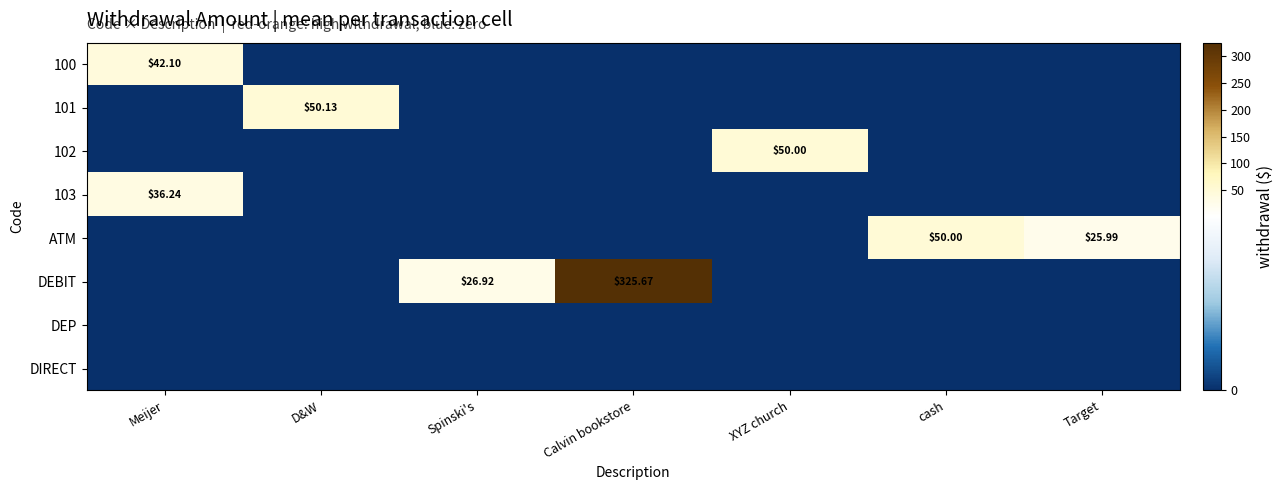

Is the value of DIRECT at D&W greater than the value of DEP at Calvin bookstore?

No